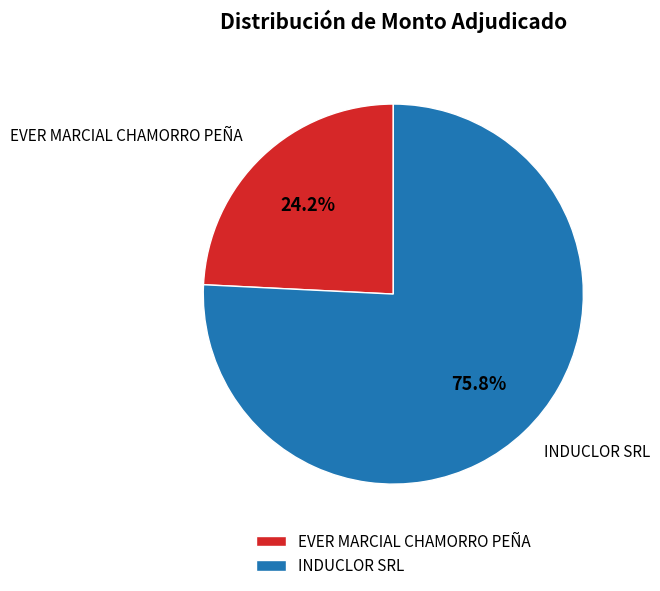

Is it true that EVER MARCIAL CHAMORRO PEÑA is 24% of the pie?

True